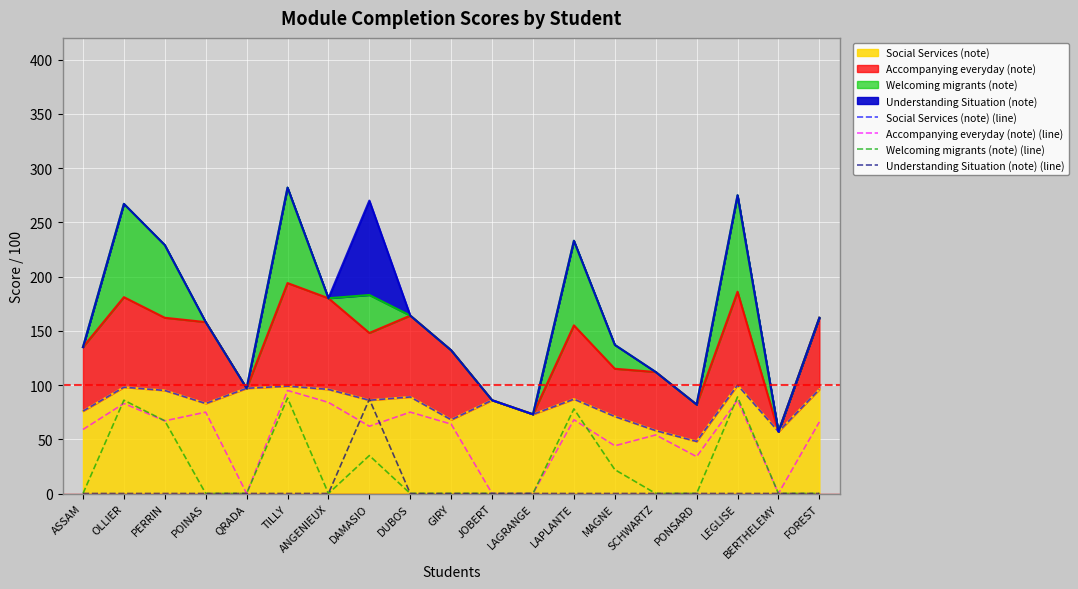

Rank the series by their average value, from highest to lowest.

Social Services (note) (line), Accompanying everyday (note) (line), Welcoming migrants (note) (line), Understanding Situation (note) (line)